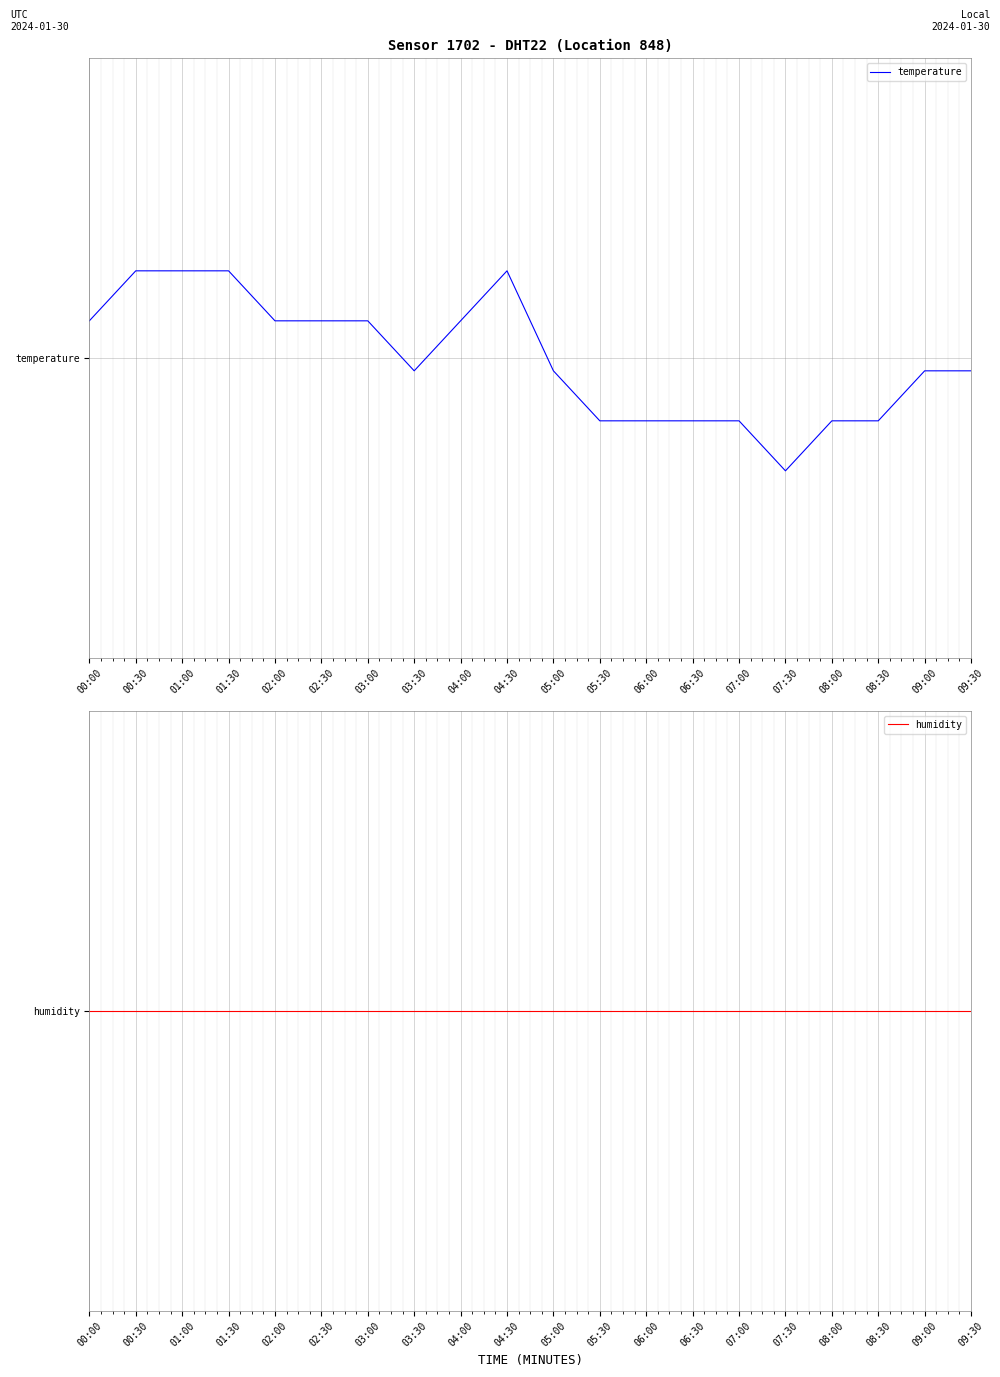

At which category is the sum across all series the highest?

00:30